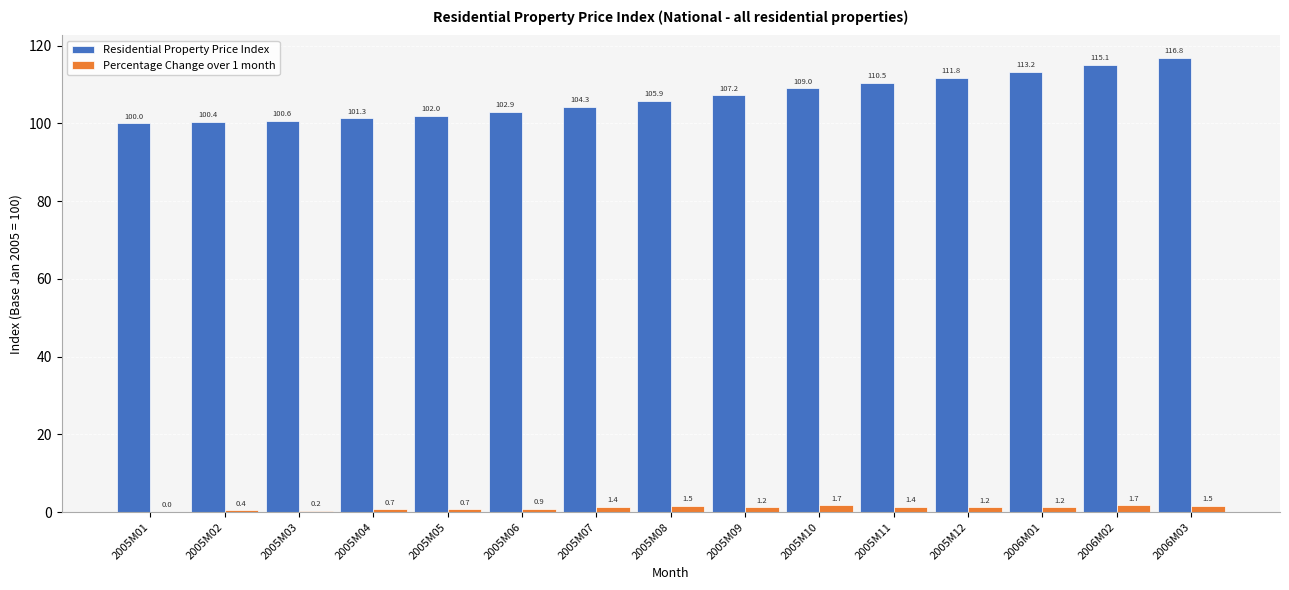

Which series has the largest total across all categories?

Residential Property Price Index